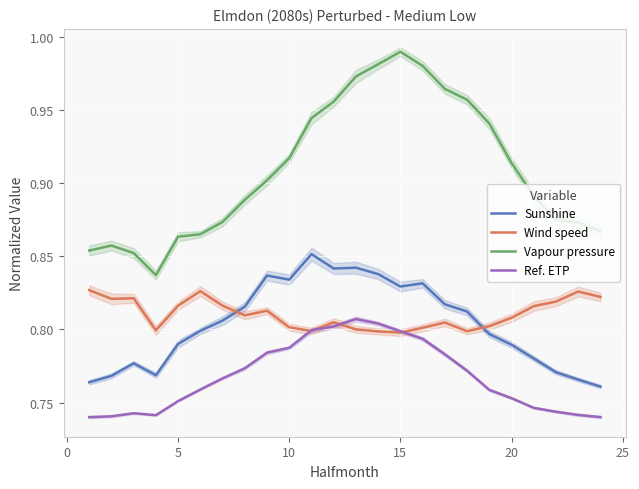

True or false: Ref. ETP and Sunshine cross at least once.

False